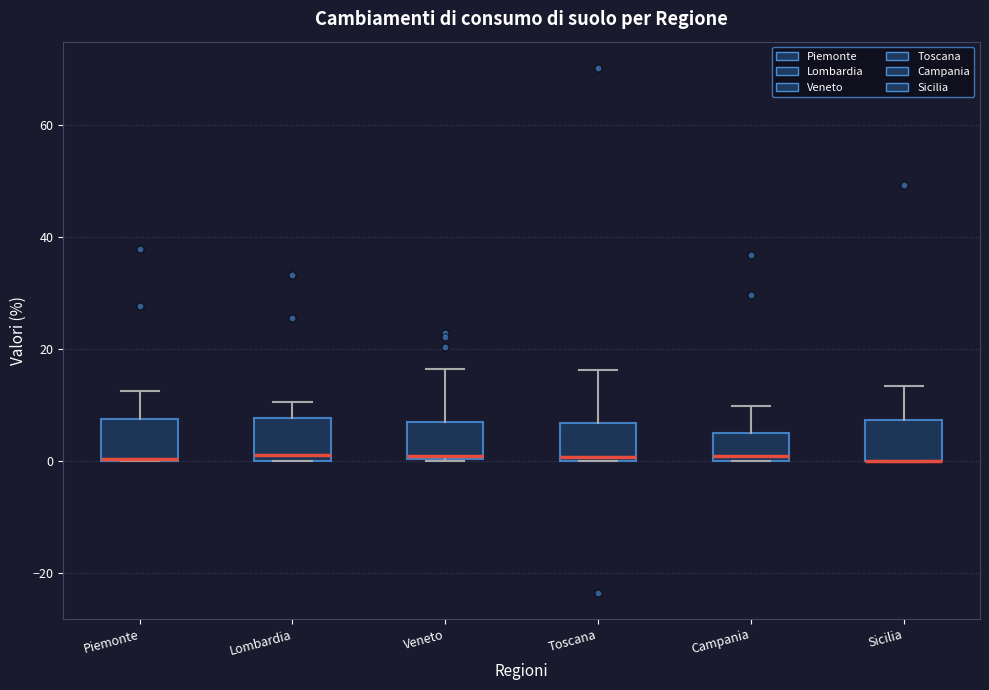

Reading left to right, read every box against the y-axis: the position of its median line, the range the box covers, and the ends of its whiskers. The values are not printed on the chart, so give them approximately, as read against the axis.

Piemonte: median 0 (drawn on the box's lower edge), box 0 to 8, whiskers 0 to 12
Lombardia: median 2, box 0 to 8, whiskers 0 to 10
Veneto: median 0, box 0 to 8, whiskers 0 to 16
Toscana: median 0 (just above the box's lower edge), box 0 to 6, whiskers 0 to 16
Campania: median 0 (just above the box's lower edge), box 0 to 6, whiskers 0 to 10
Sicilia: median 0 (drawn on the box's lower edge), box 0 to 8, whiskers 0 to 14